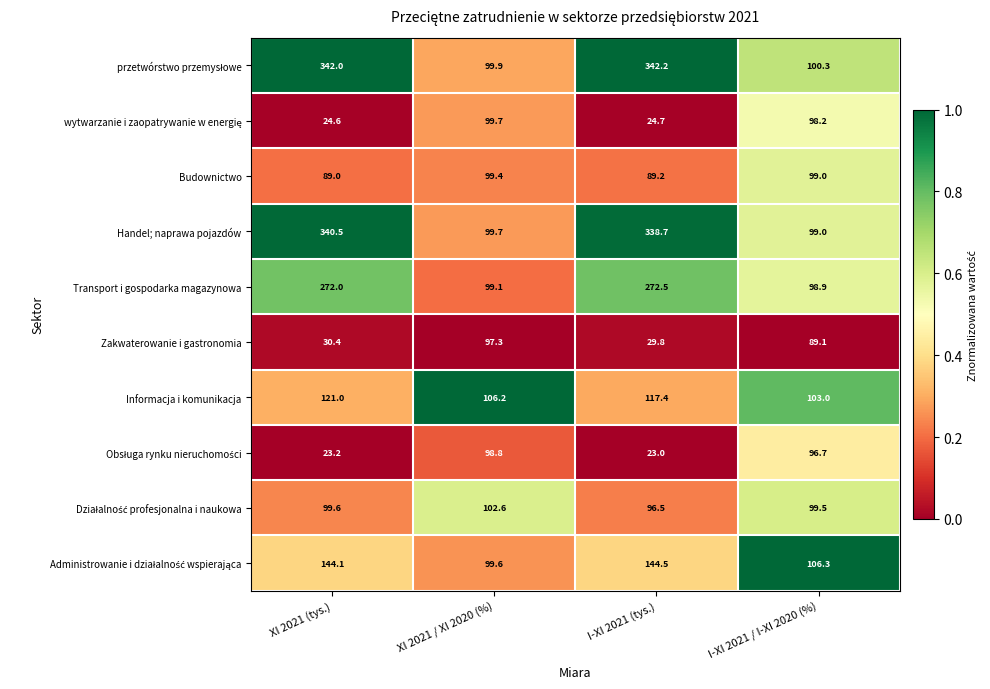

The value of Zakwaterowanie i gastronomia at XI 2021 (tys.) is 17.9. True or false?

False